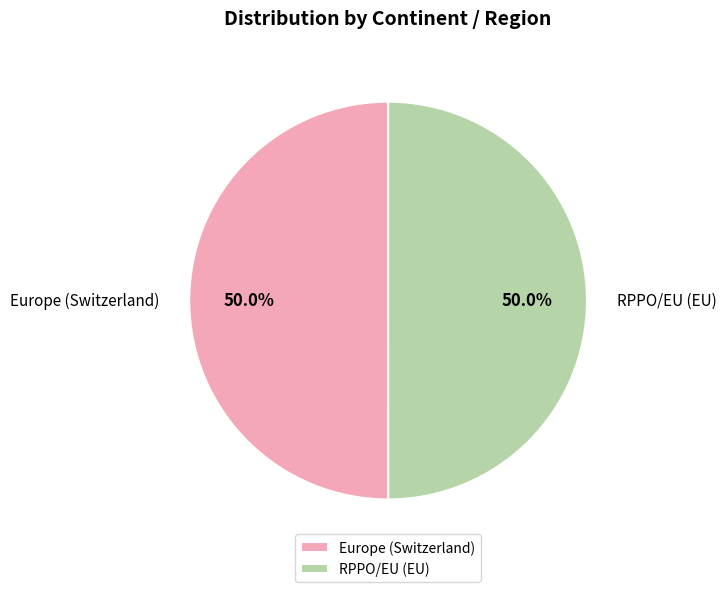

To the nearest percent, what percentage of the pie is RPPO/EU (EU)?

50%